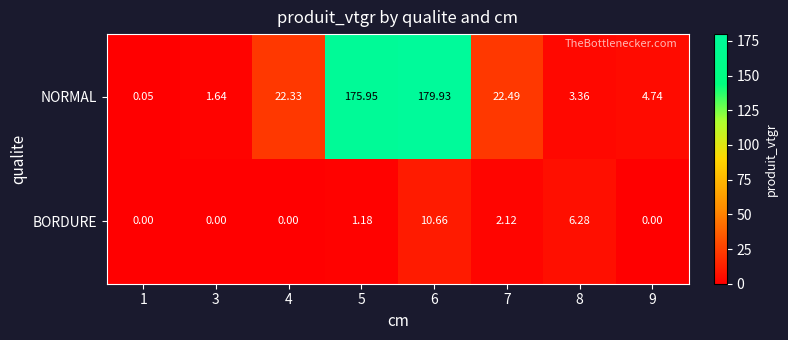

Which series changed the most between 4 and 5?

NORMAL